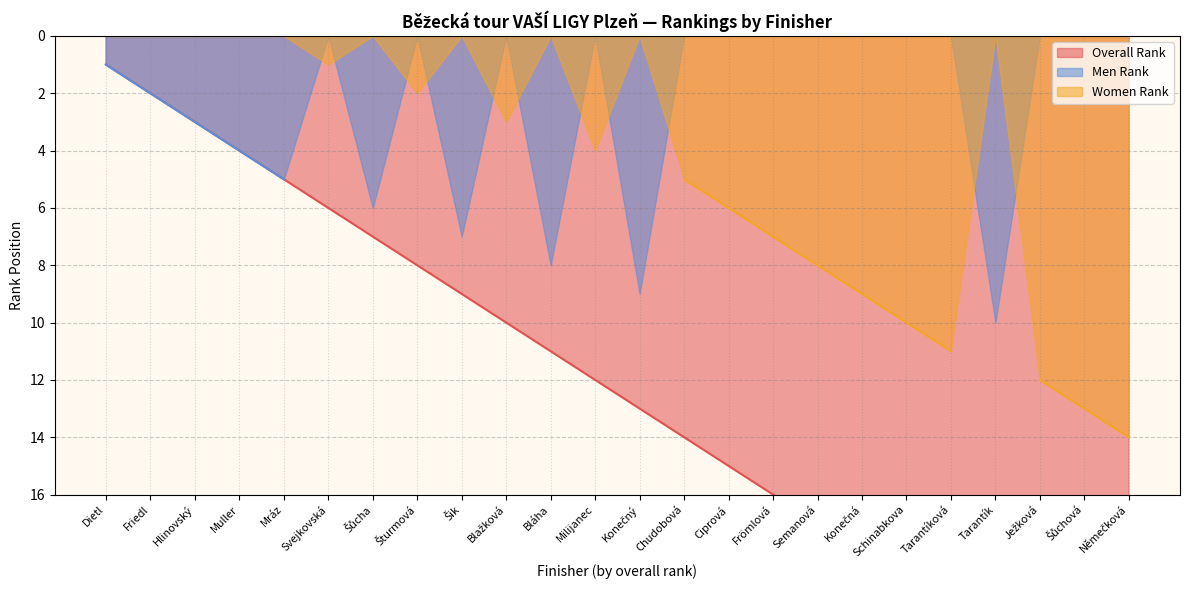

True or false: Women Rank and Overall Rank intersect in this chart.

False